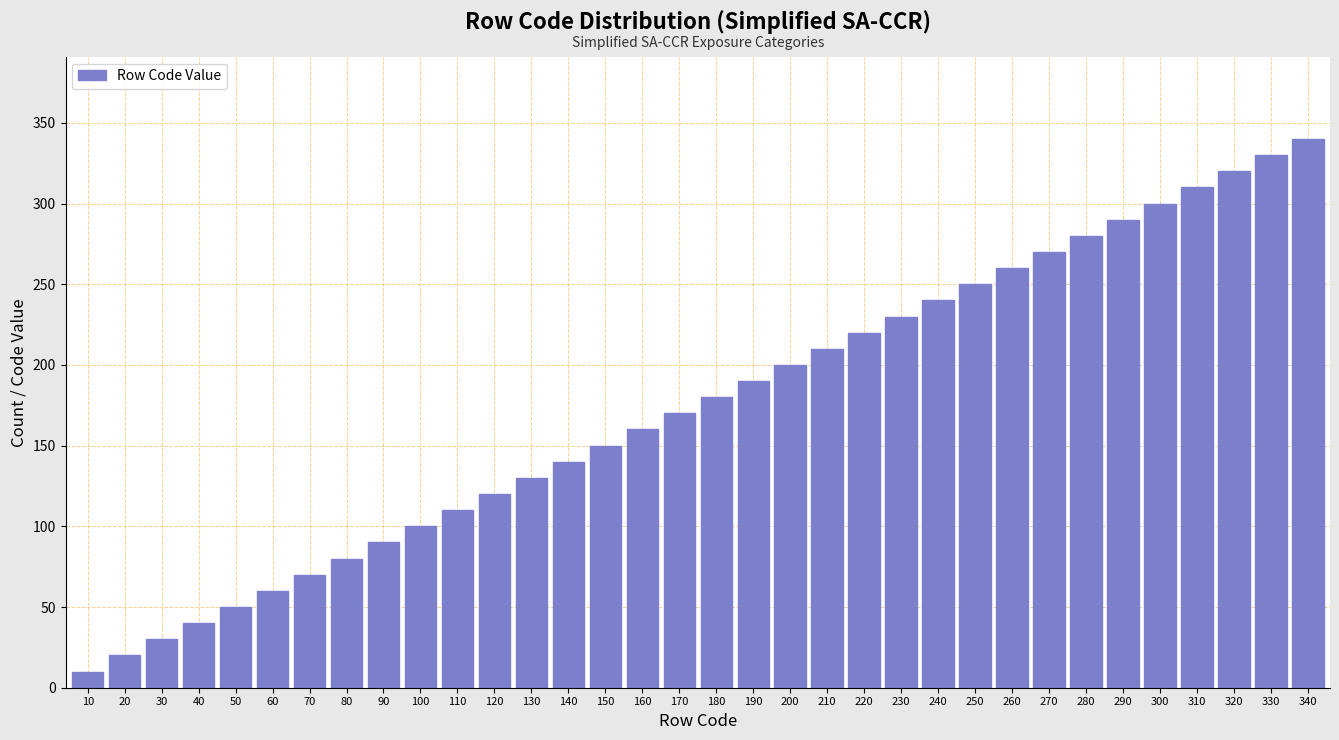

The value at 60 is 60. True or false?

True